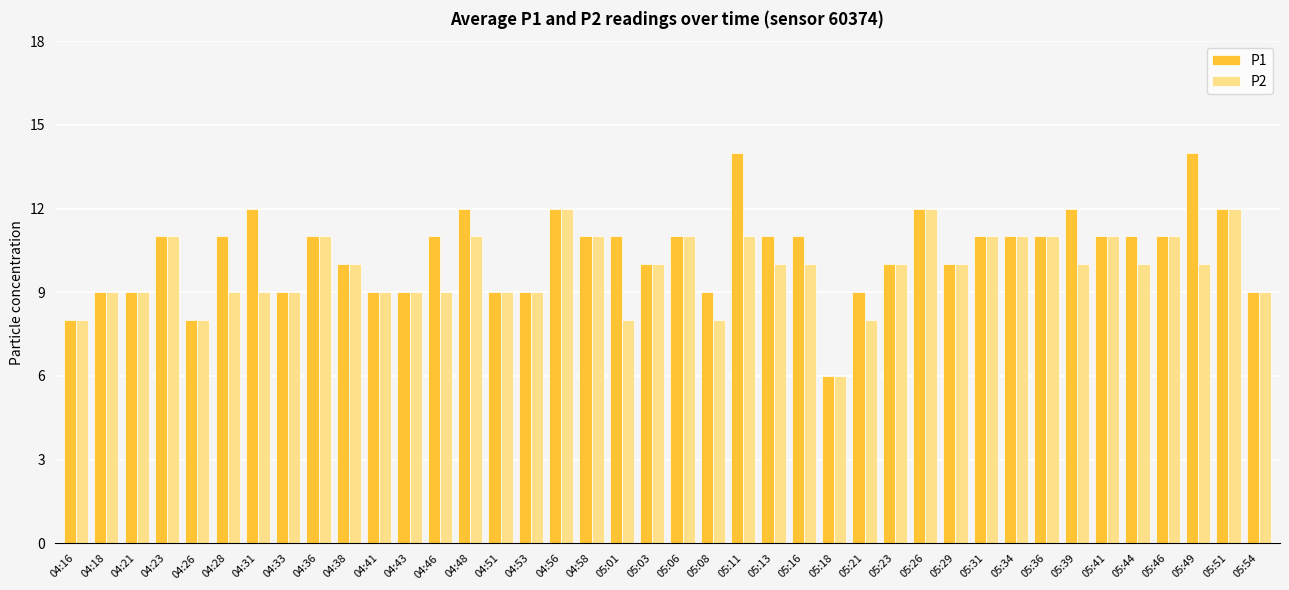

What is the difference between the maximum and minimum values in the P2 series?

6